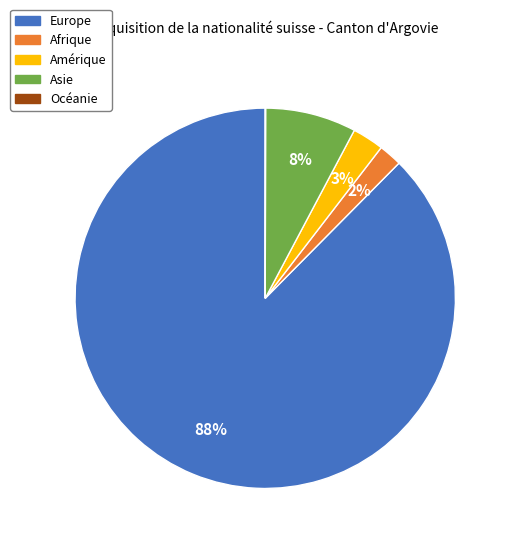

The Afrique slice represents 2% of the pie. True or false?

True